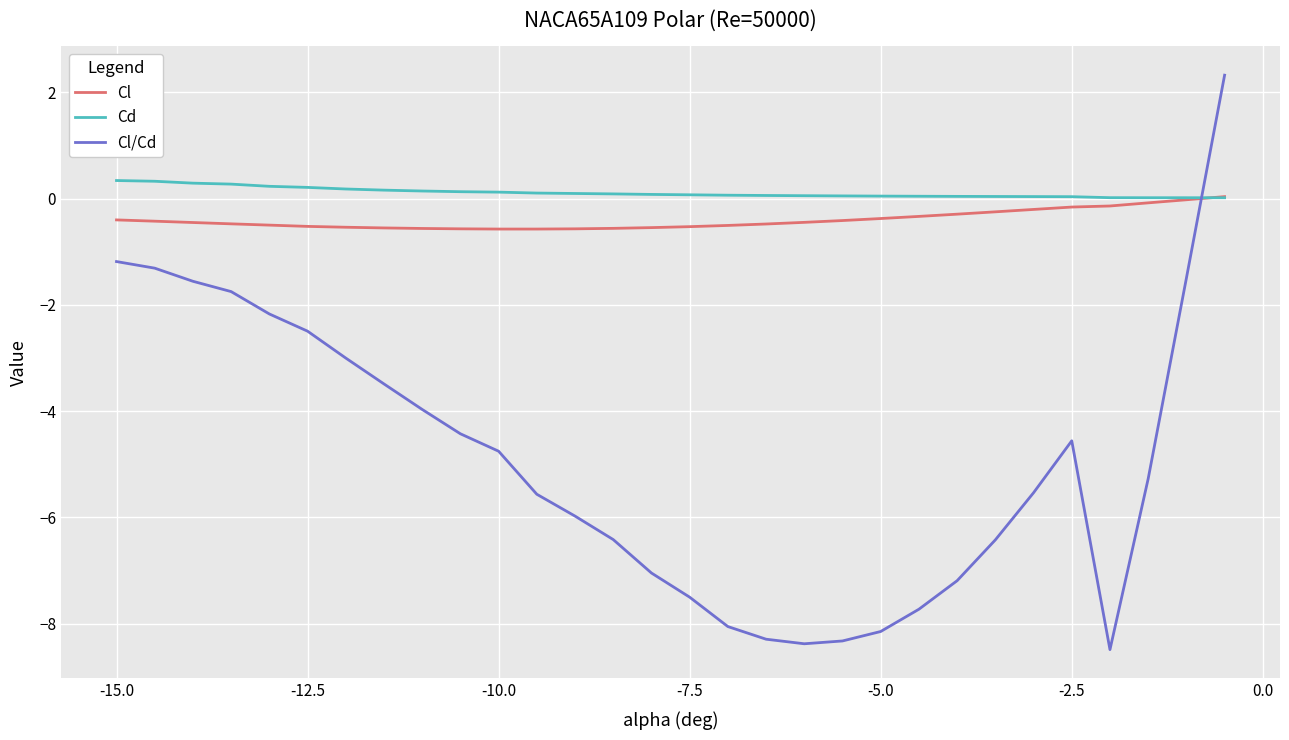

Which series has the widest spread of values?

Cl/Cd